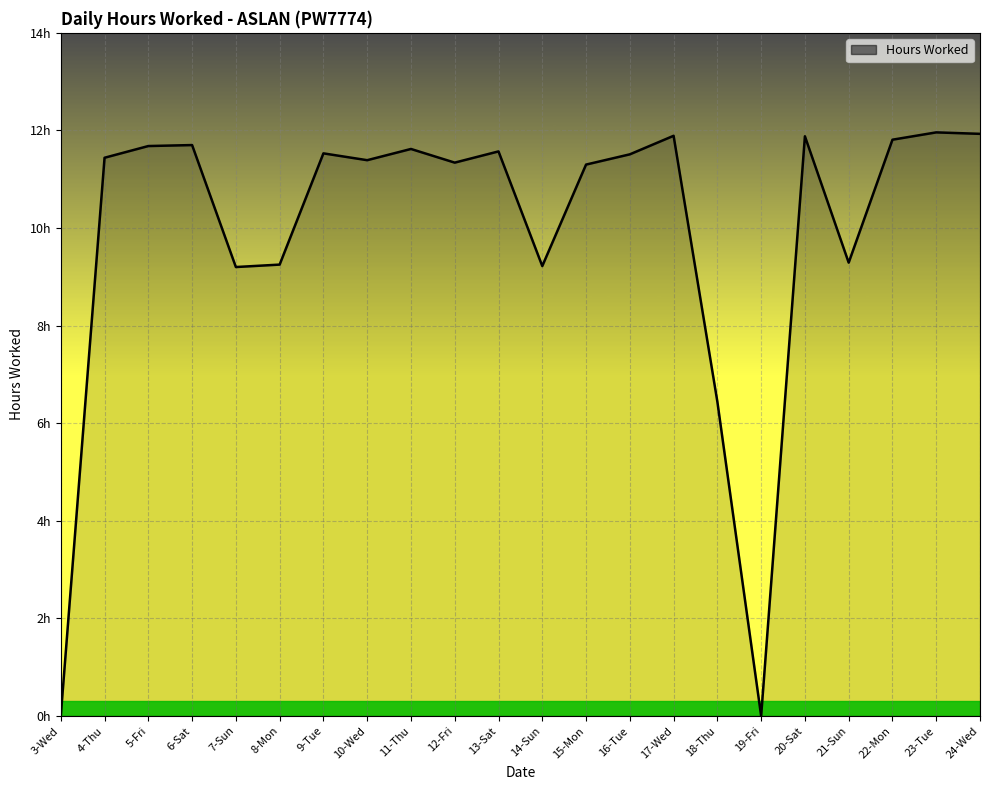

What is the sum of the values at 4-Thu and 19-Fri?

11.4